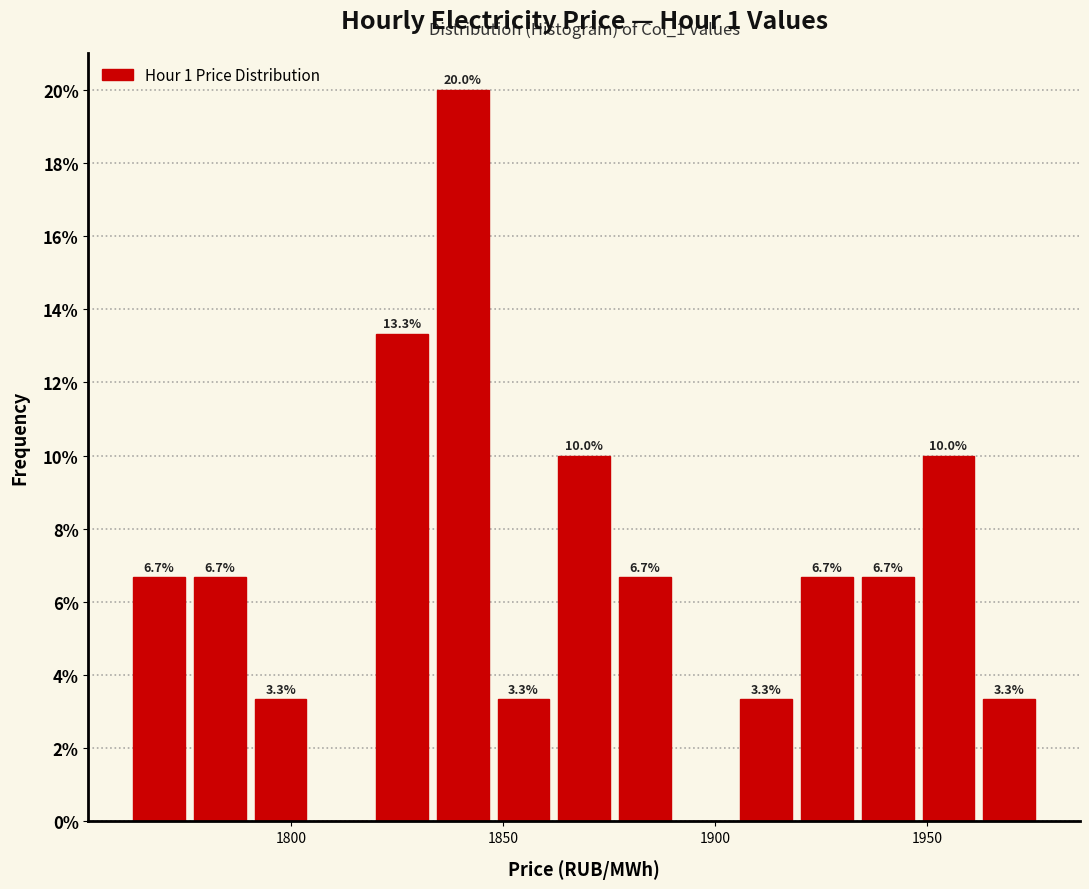

Around what value on the x-axis is the tallest bar? Give the approximate position of its centre, as read against the axis.

1840